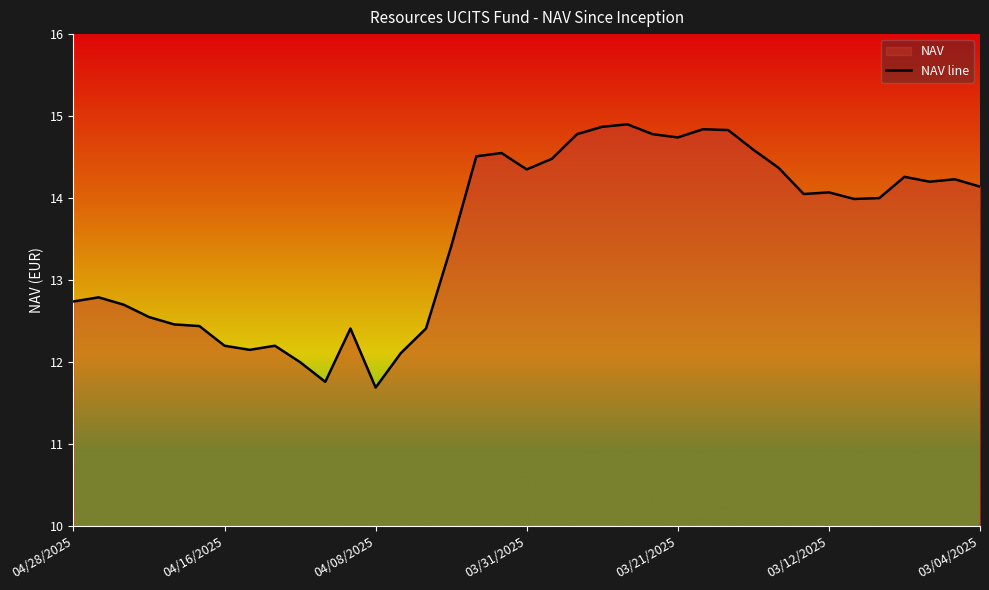

What is the greatest value displayed?

14.9